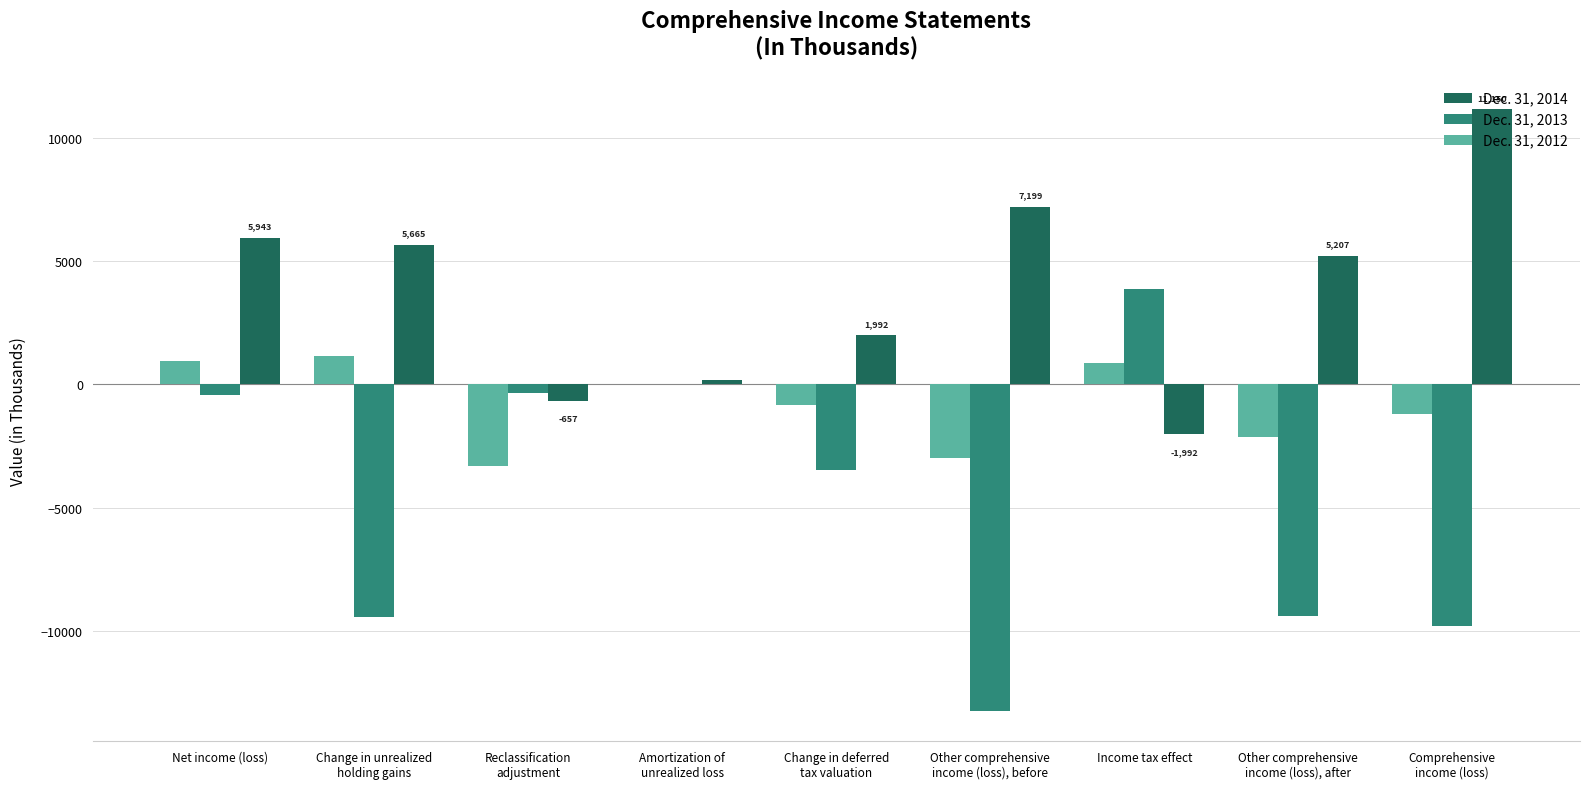

Which series has the widest spread of values?

Dec. 31, 2013